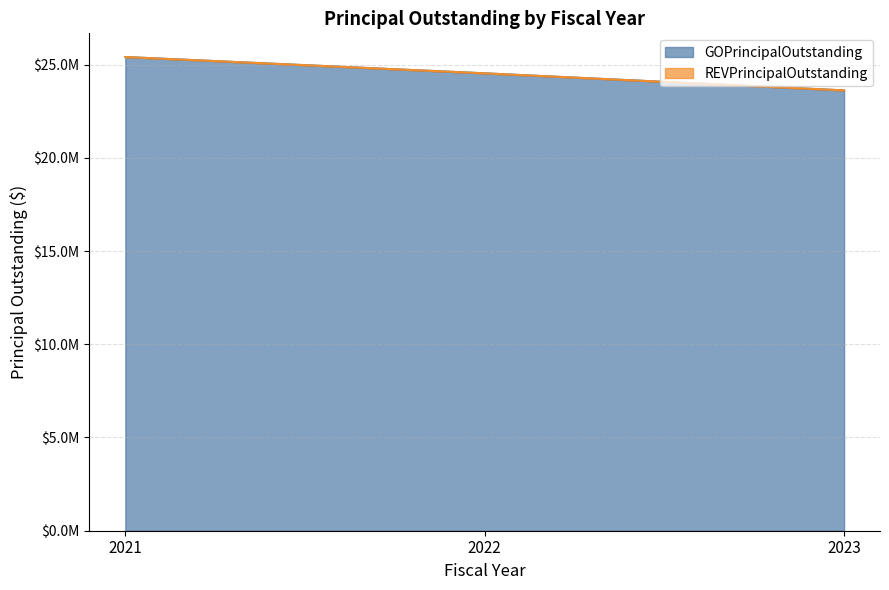

Does the chart display data point markers on the line(s)?

No